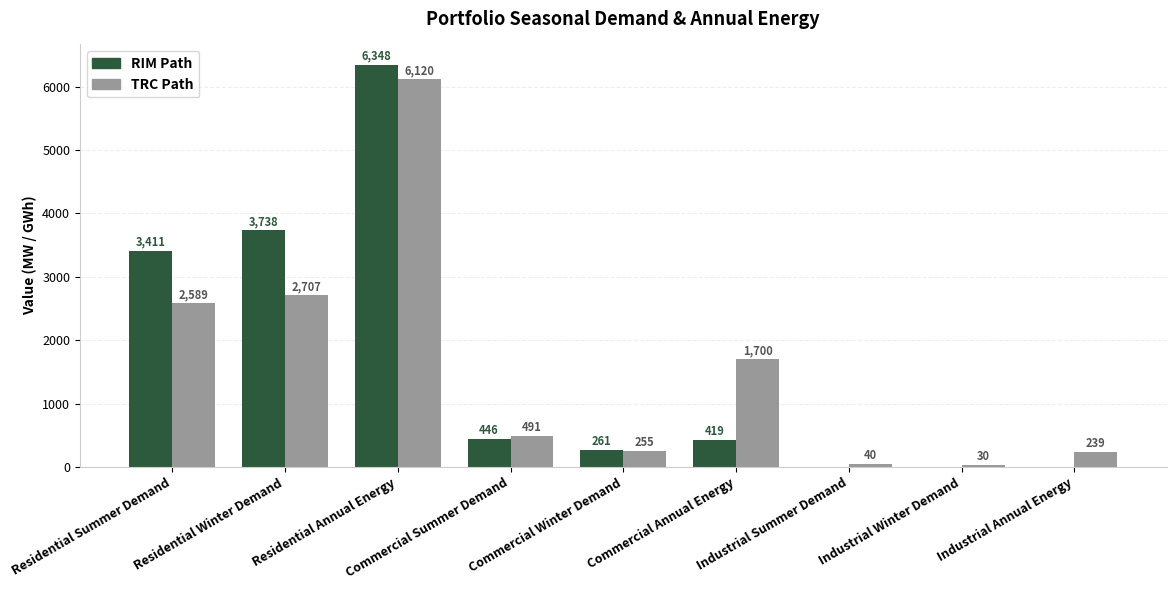

Between Commercial Summer Demand and Commercial Annual Energy, which series saw the biggest shift?

TRC Path